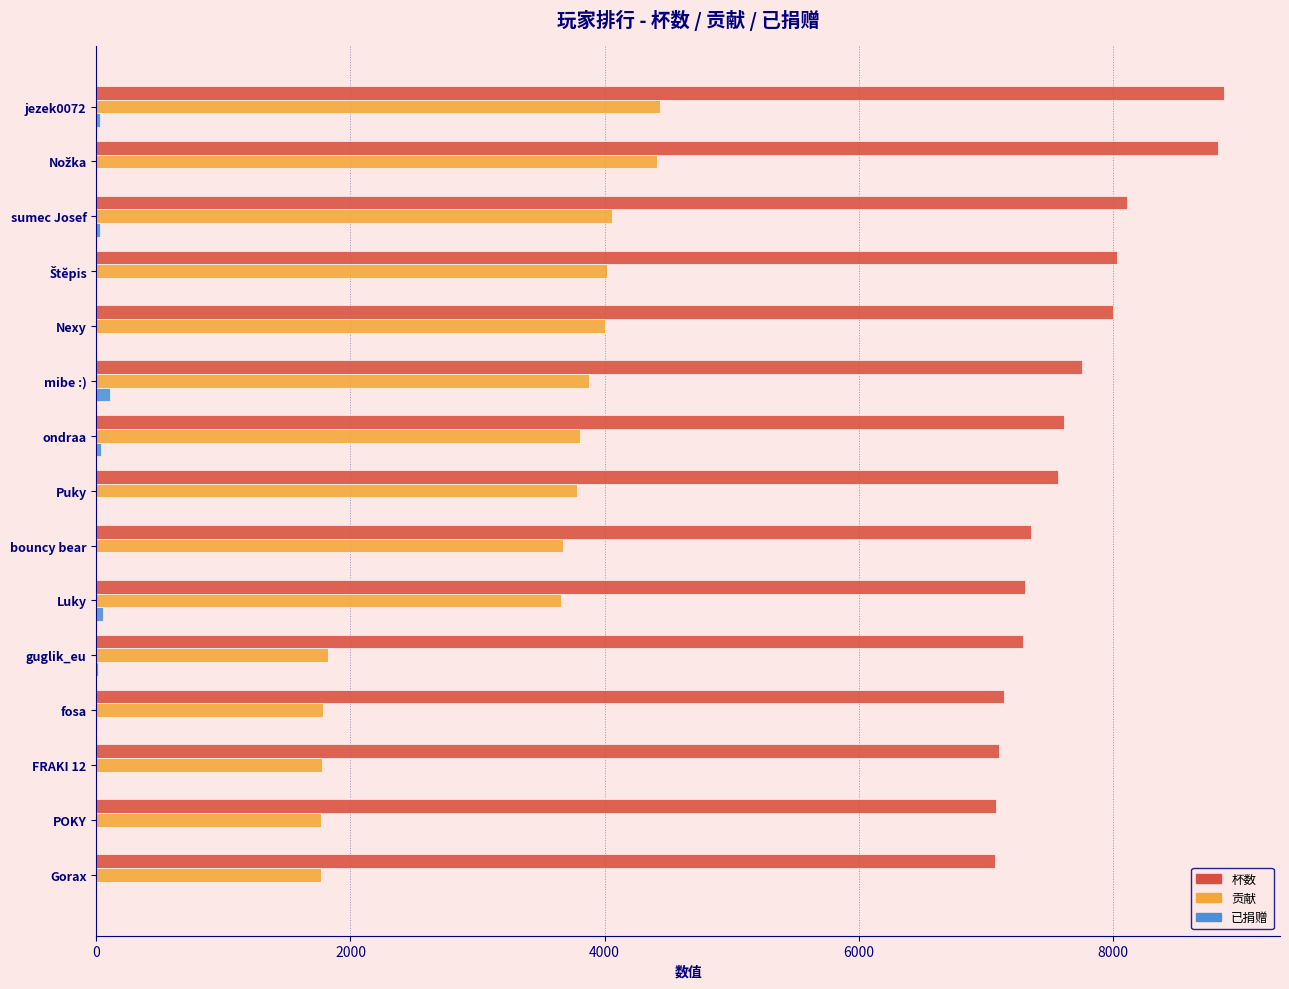

What is the maximum value for 贡献?

4436